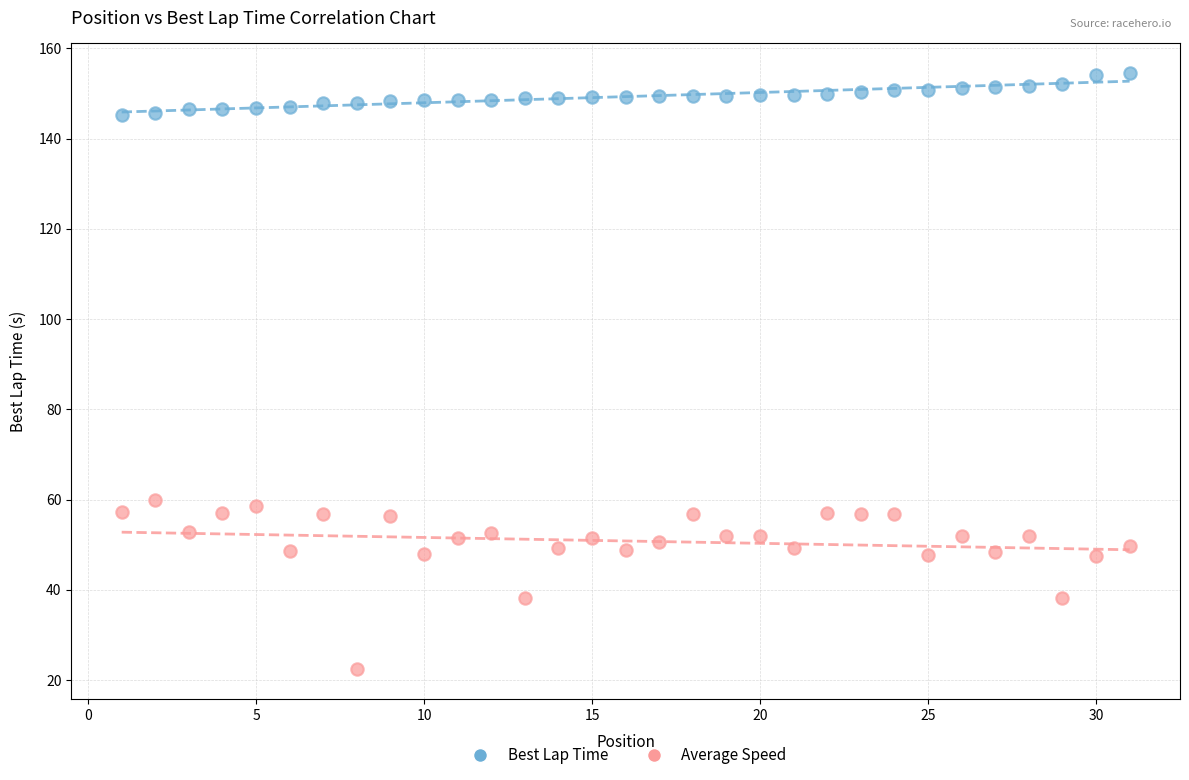

Across all data points, what is the range of X values (max minus min)?

30.0